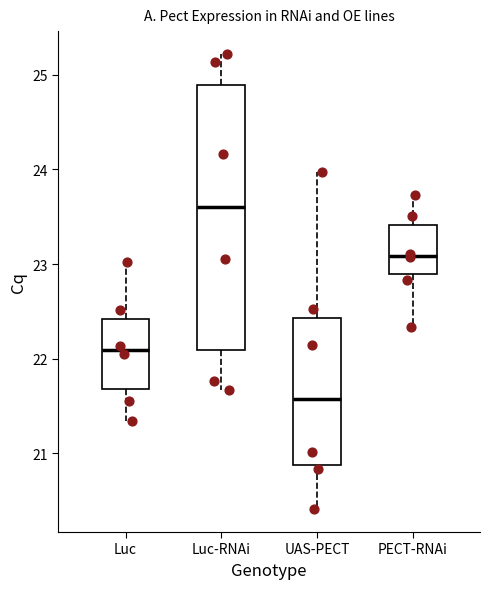

Reading left to right, read every box against the y-axis: the position of its median line, the range the box covers, and the ends of its whiskers. The values are not printed on the chart, so give them approximately, as read against the axis.

Luc: median 22.1, box 21.7 to 22.4, whiskers 21.3 to 23.0
Luc-RNAi: median 23.6, box 22.1 to 24.9, whiskers 21.7 to 25.2
UAS-PECT: median 21.6, box 20.9 to 22.4, whiskers 20.4 to 24.0
PECT-RNAi: median 23.1, box 22.9 to 23.4, whiskers 22.3 to 23.7